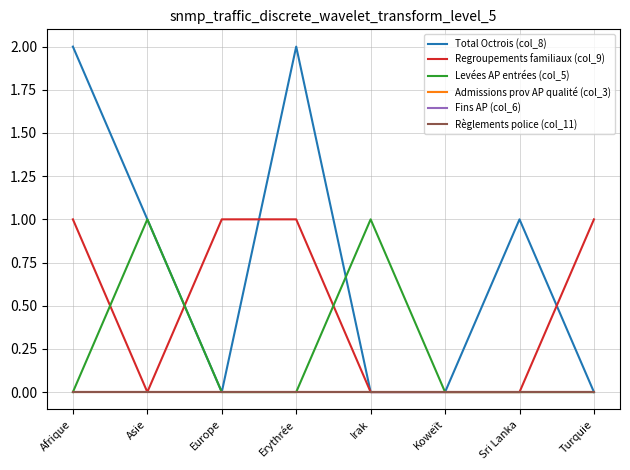

Is this an area chart (filled region under the line)?

No